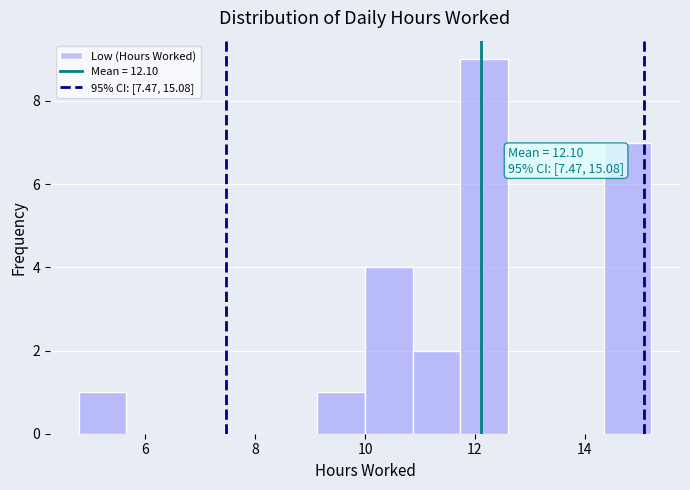

Which range on the x-axis has the tallest bar?

11.8 to 12.6